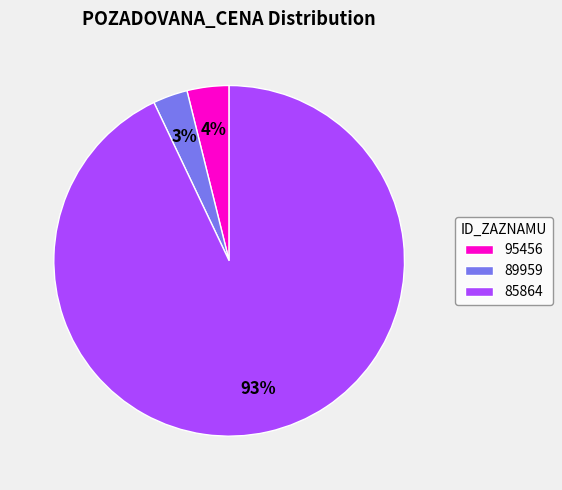

Rank the categories by value from lowest to highest.

89959, 95456, 85864